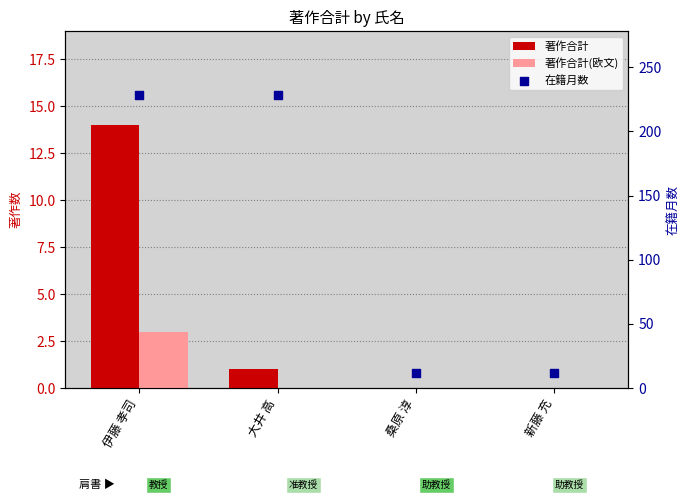

At which category is the sum across all series the highest?

伊藤 孝司